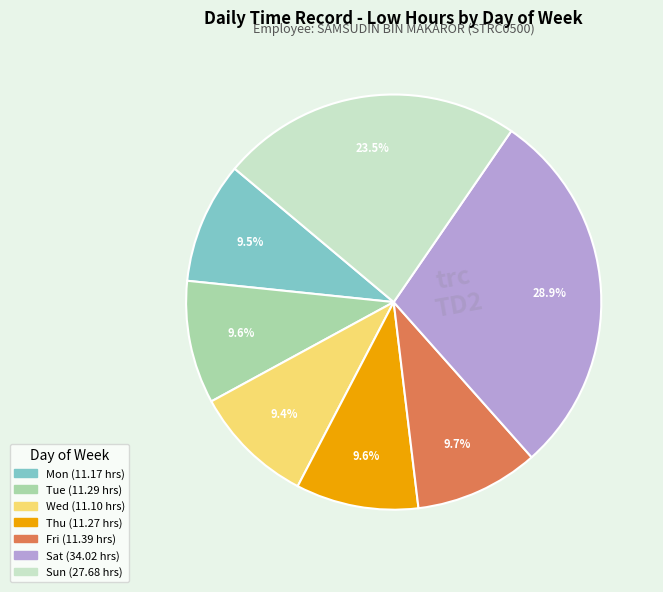

Which category has the biggest portion of the pie?

Sat